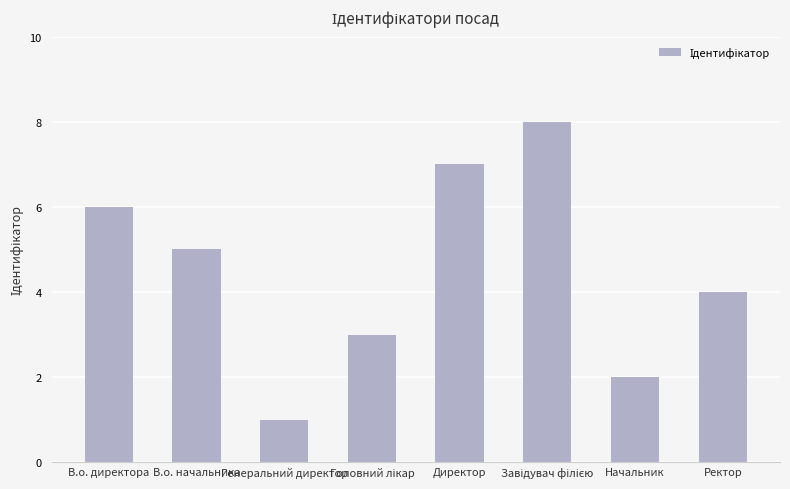

What is the maximum value shown in the chart?

8